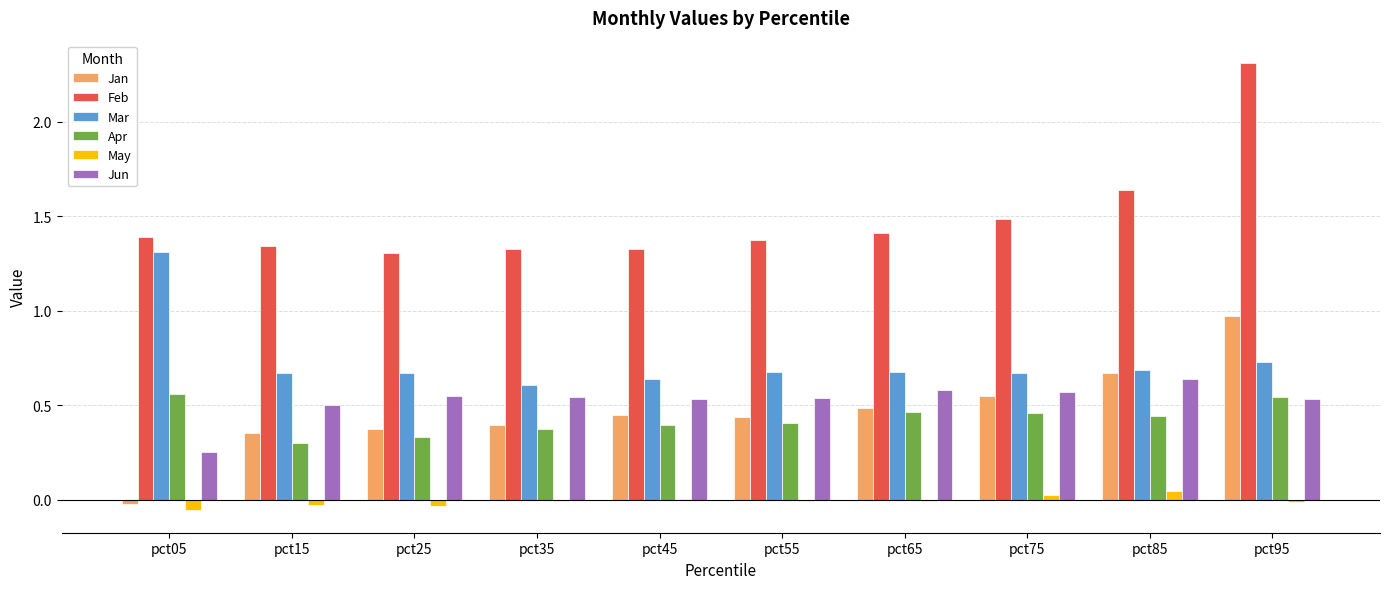

What is the difference between the Apr values at pct35 and pct95?

0.2